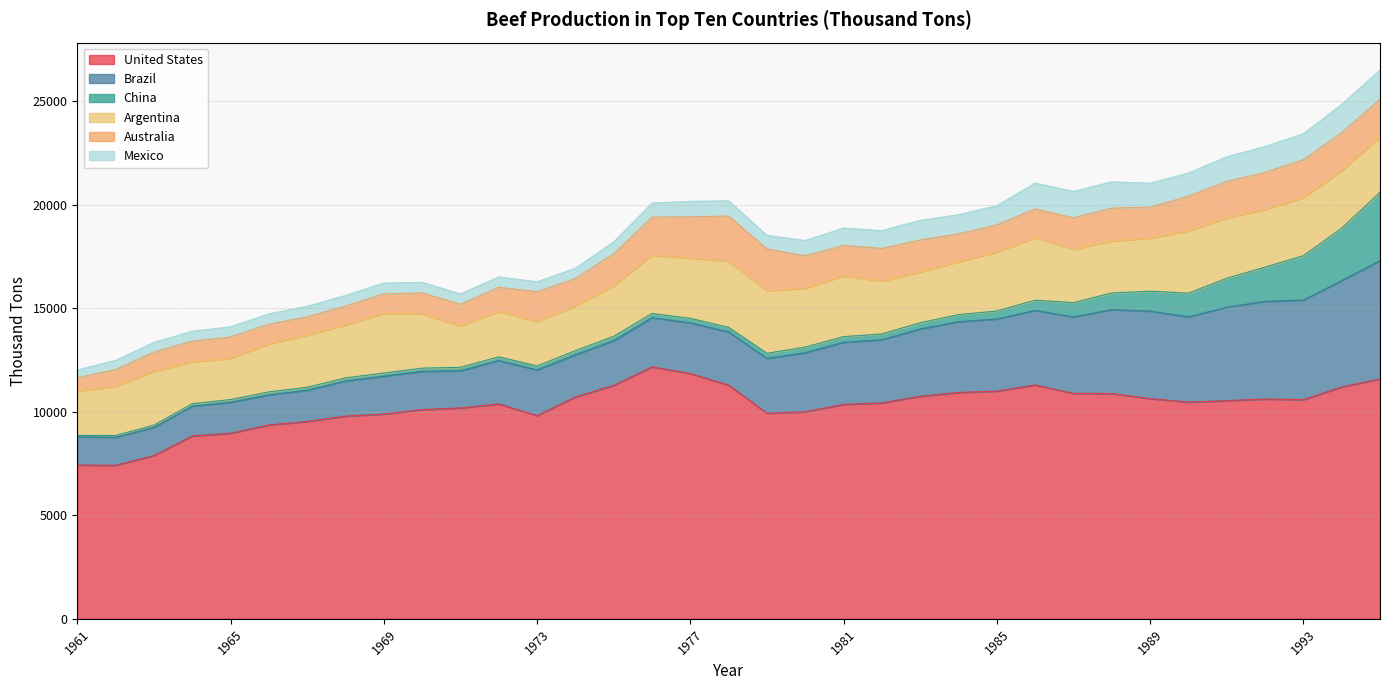

True or false: Brazil has a value of 3050.0 at 1982.

True